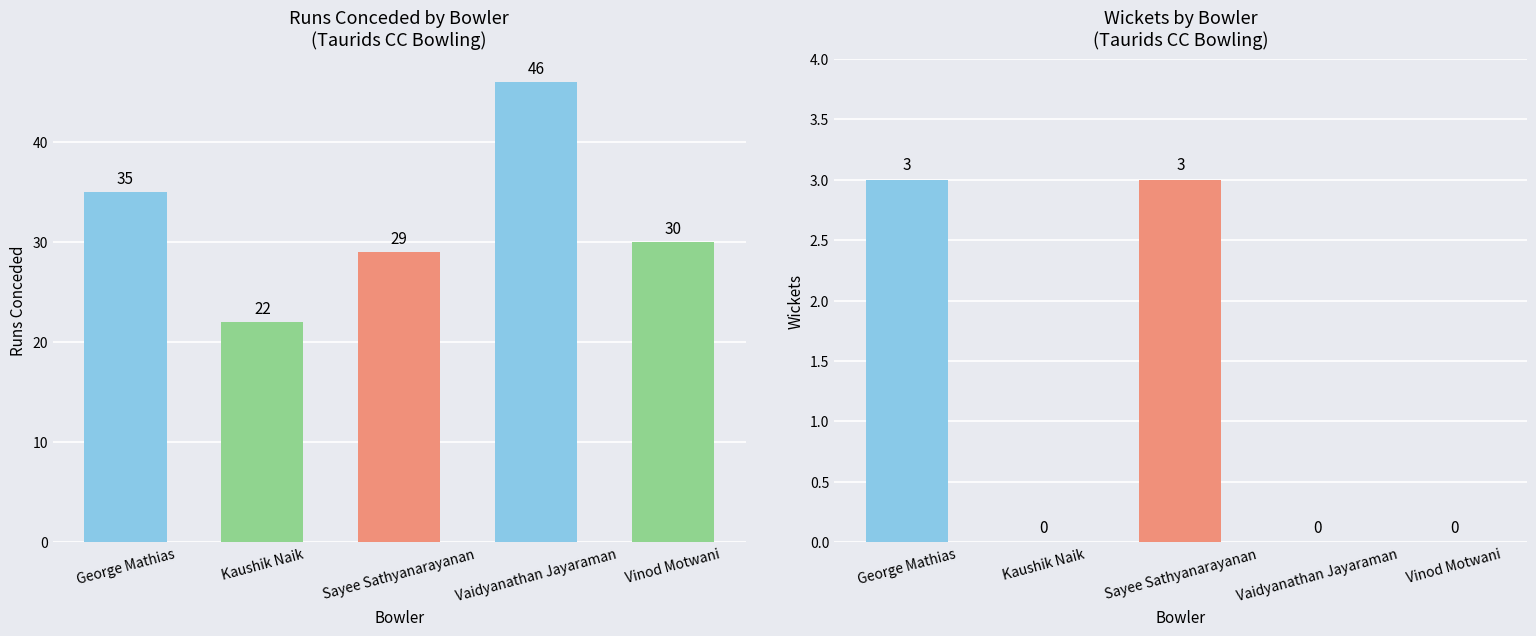

True or false: Wickets has a value of -2 at Vaidyanathan Jayaraman.

False